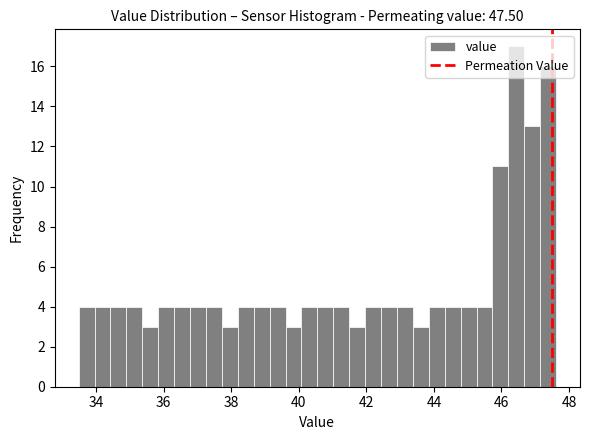

Read against the x-axis, roughly where is the centre of the tallest bar?

46.4